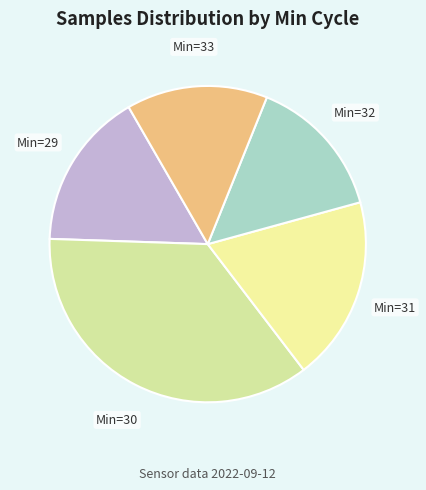

Is it true that Min=32 is 29% of the pie?

False